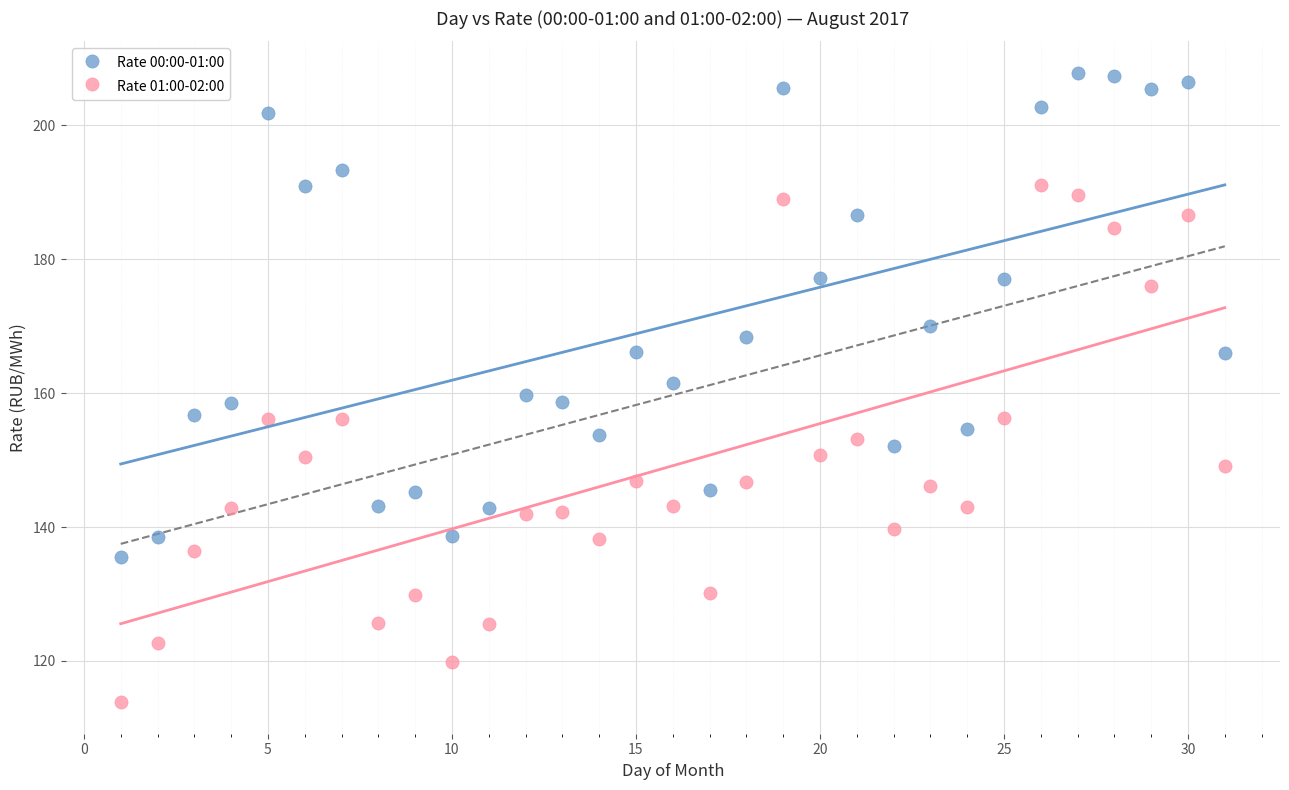

Across all data points, what is the range of Y values (max minus min)?

94.0